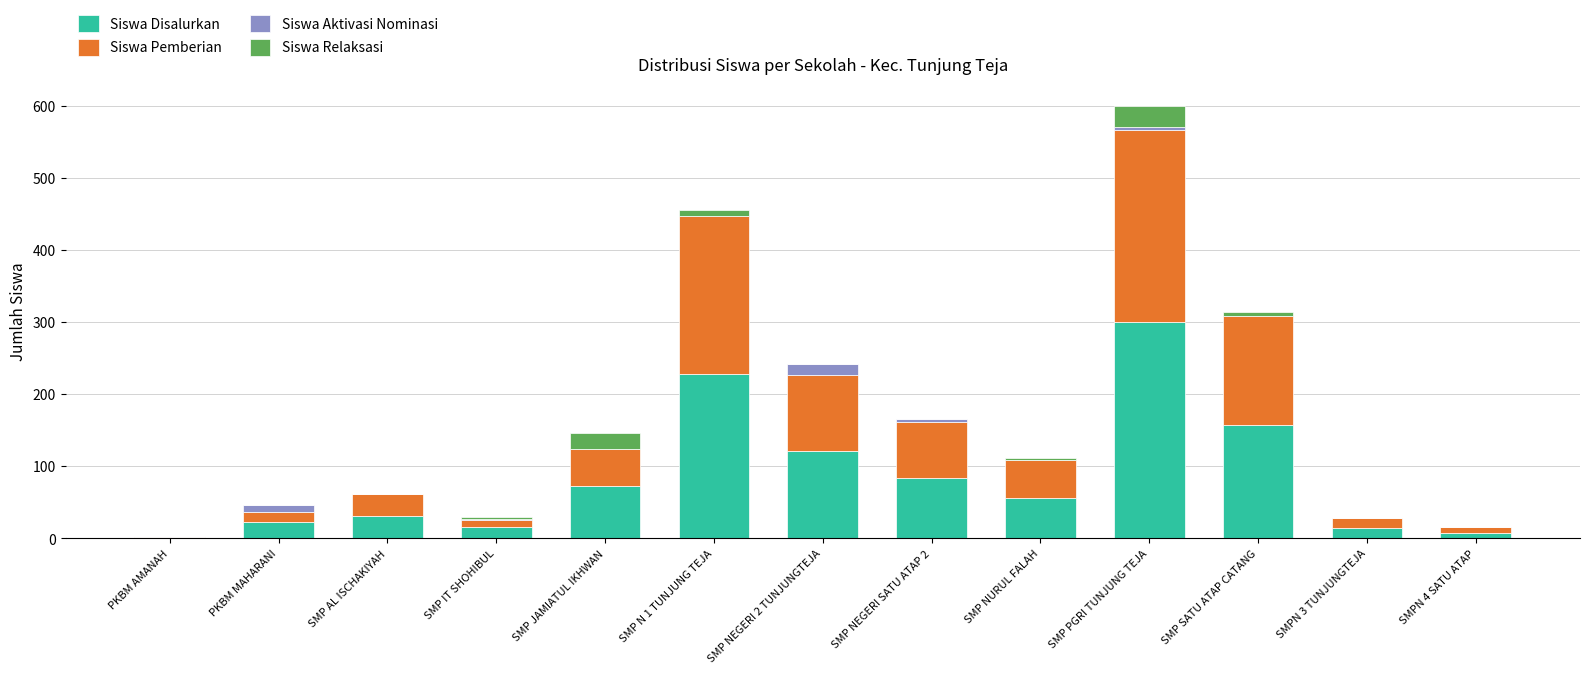

The value of Siswa Disalurkan at SMP PGRI TUNJUNG TEJA is 533. True or false?

False